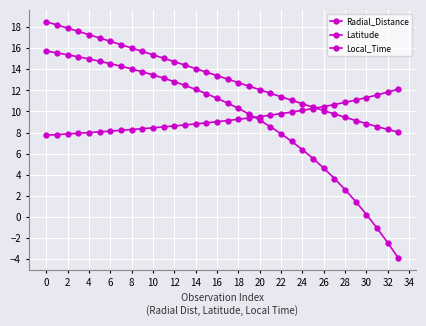

Does the chart have visible grid lines?

Yes